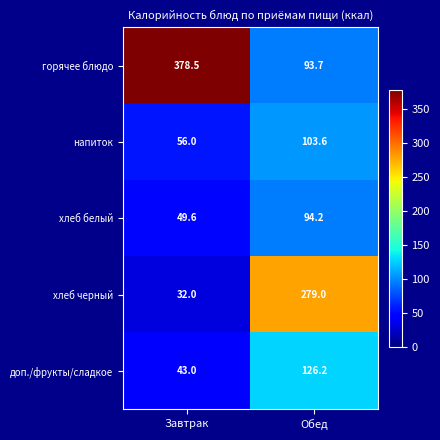

How many series are shown in this chart?

5